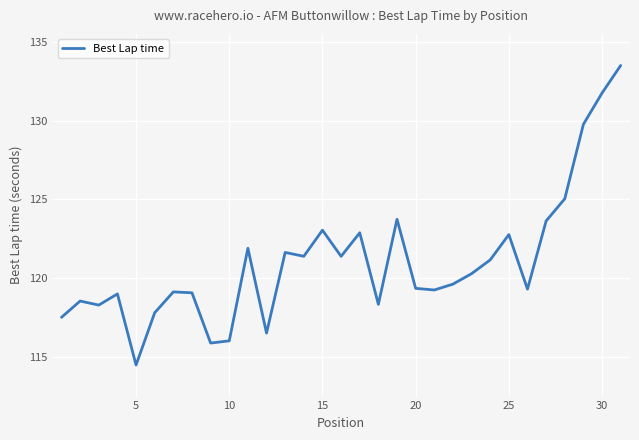

What is the difference between the maximum and minimum values?

19.0